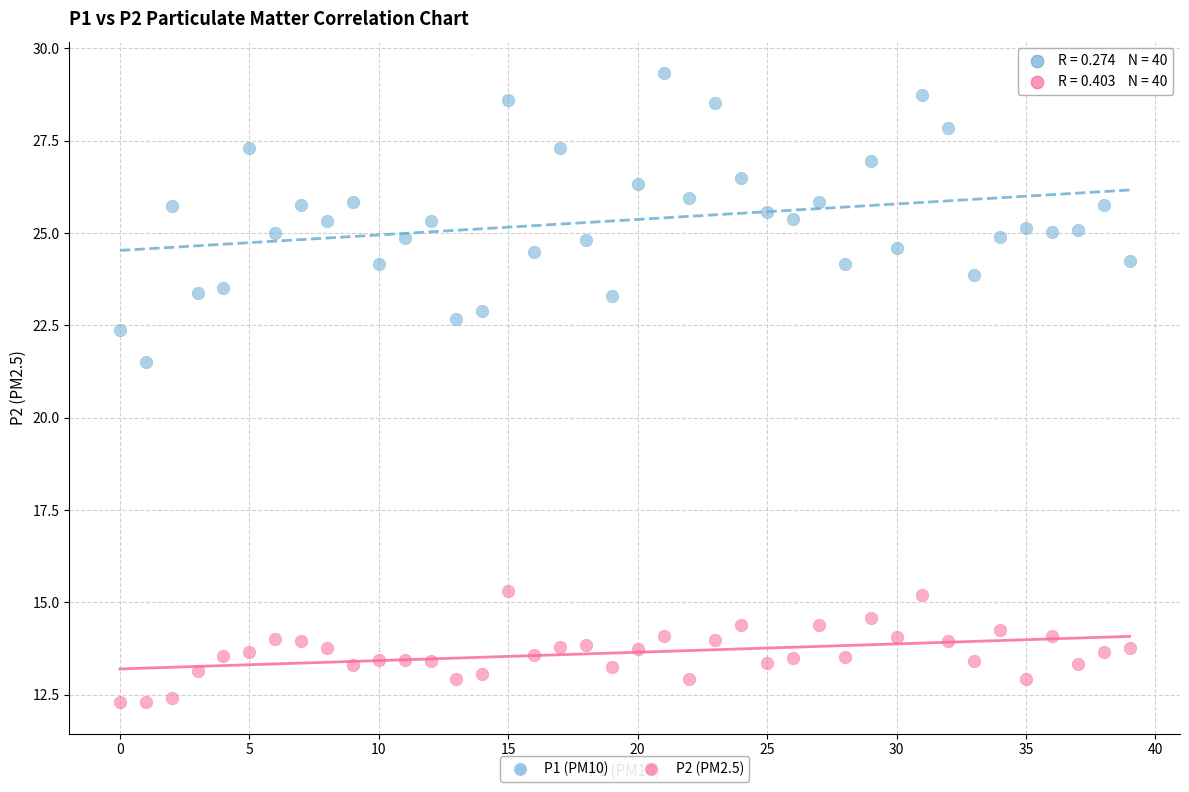

Which series reaches the minimum Y coordinate?

P2 (PM2.5)